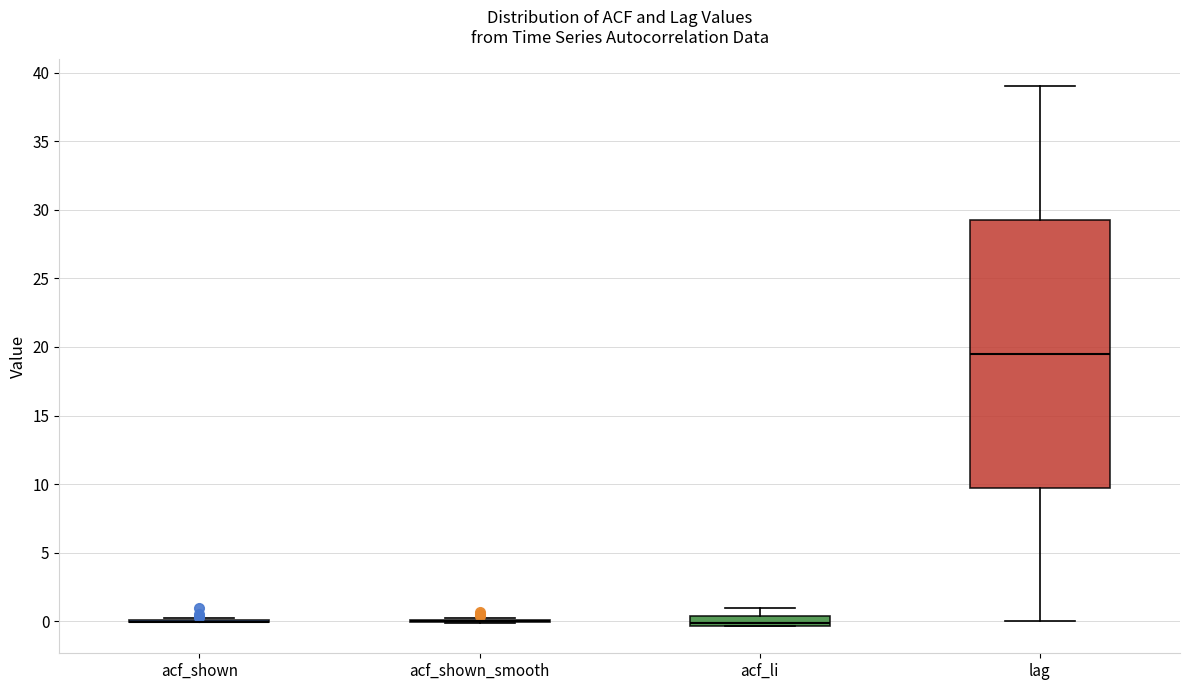

Where does the median line of the box for lag sit on the y-axis? The values are not printed on the chart, so give them approximately, as read against the axis.

19.5